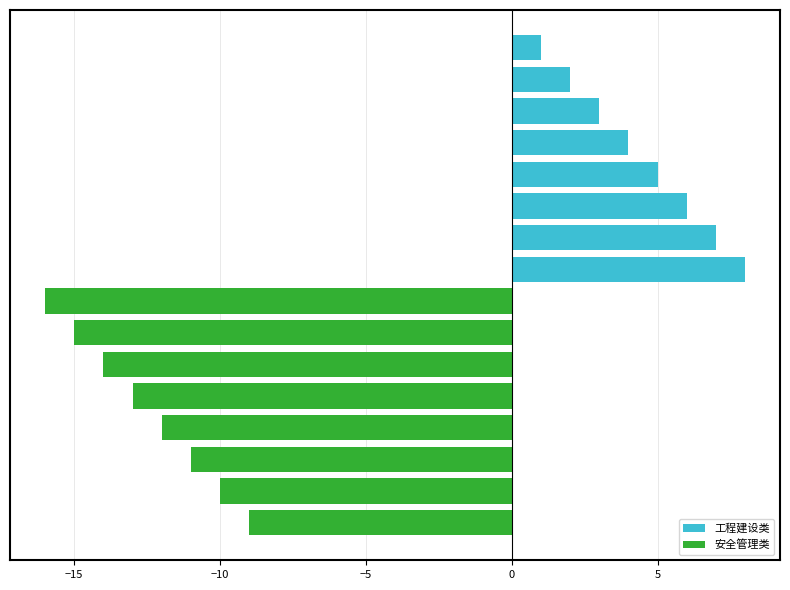

The 安全管理类 series shows -13 at 0. True or false?

True